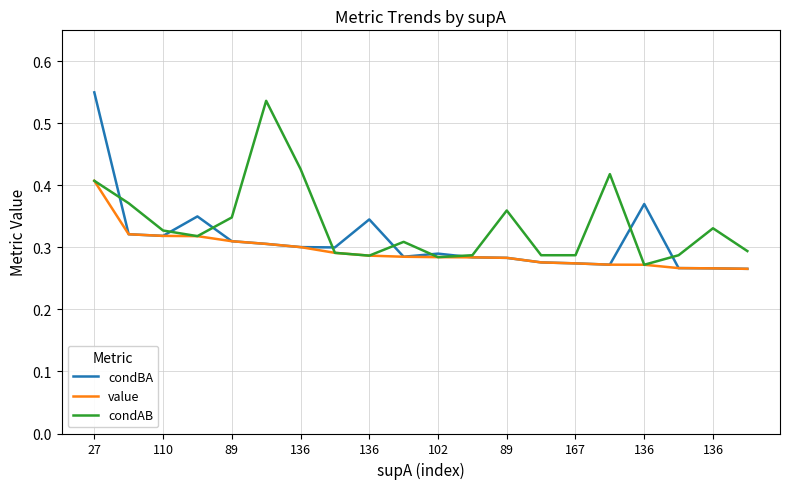

At which category is the sum across all series the highest?

27